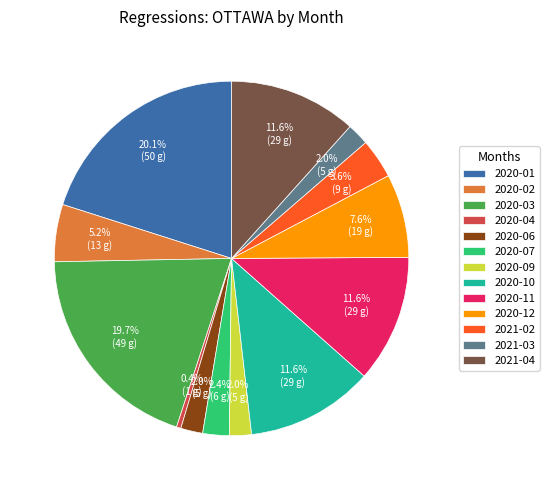

Does 2020-09 represent more than half of the total?

No